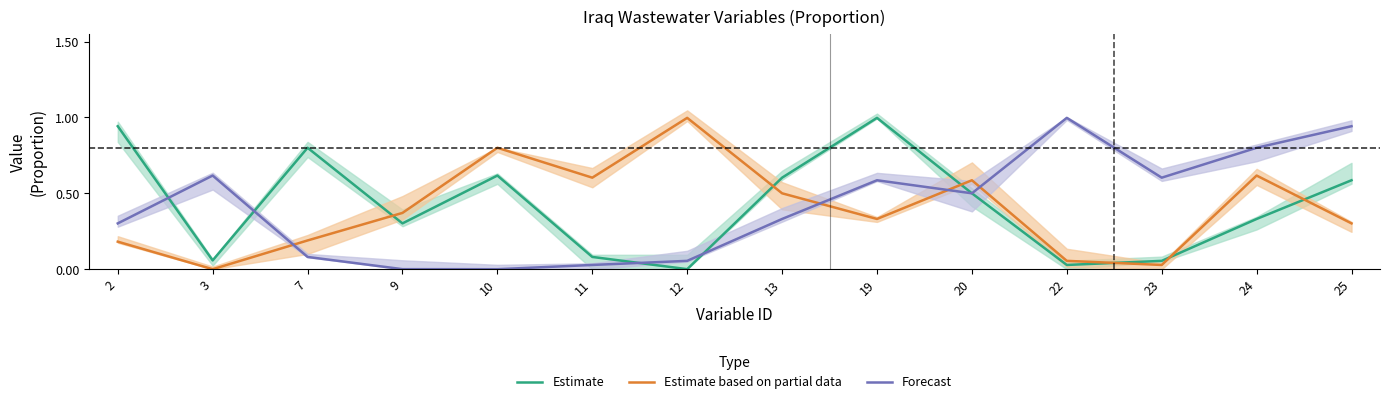

List the series in order of their peak value, lowest first.

Estimate, Estimate based on partial data, Forecast